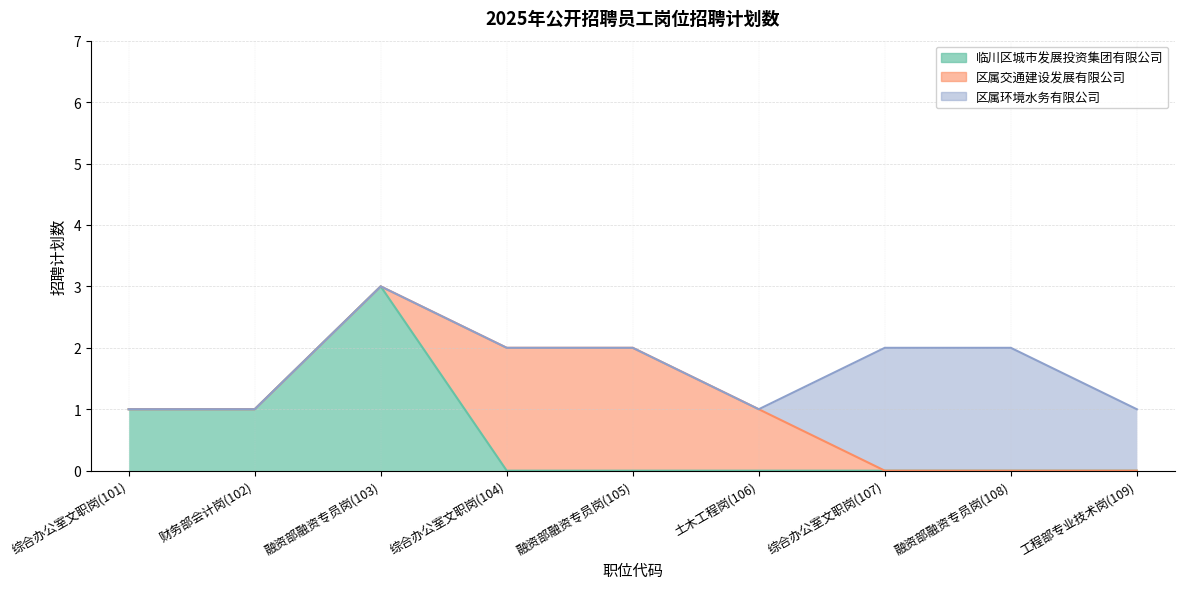

The 区属环境水务有限公司 series shows -1 at 101. True or false?

False